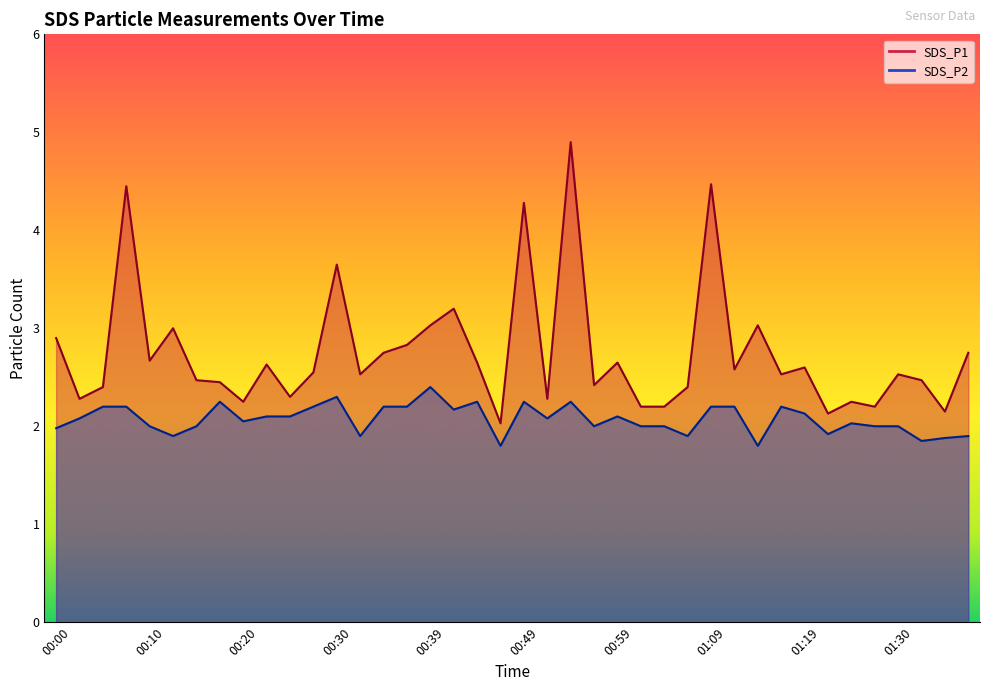

What is the label of the 18th point from the right?

00:54